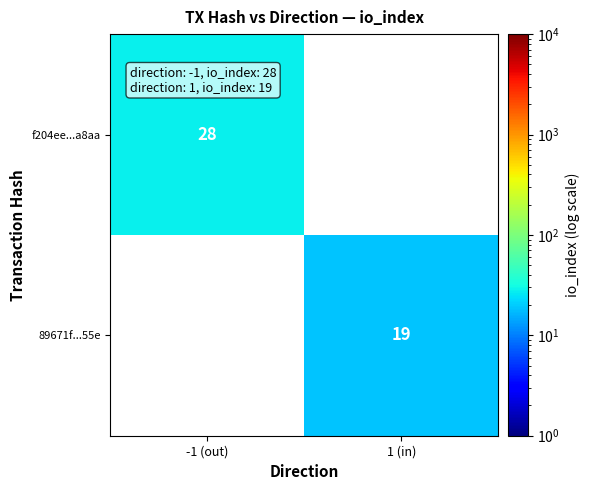

Is it true that f204ee...a8aa equals 28 at -1 (out)?

True